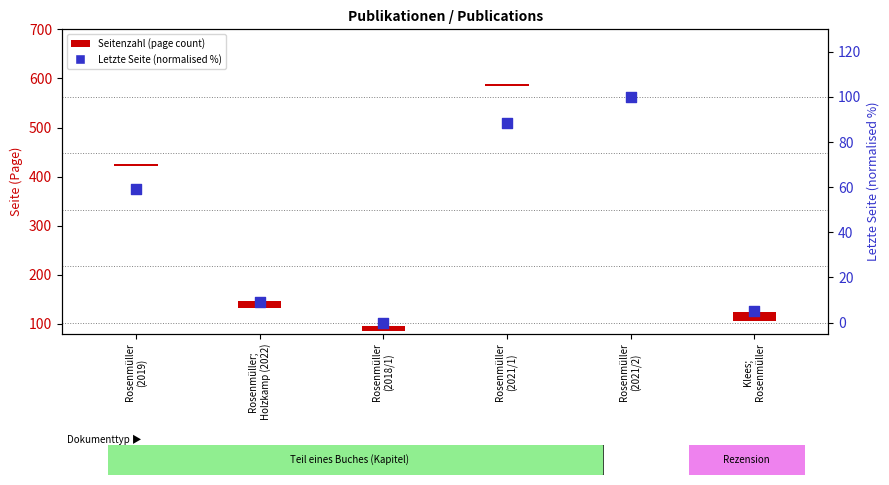

Which series has the widest spread of Y values?

Letzte Seite (normalised %)